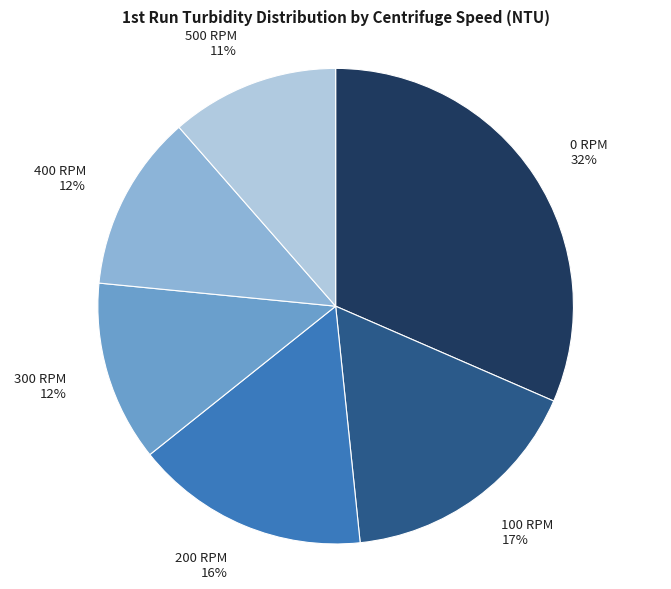

To the nearest percent, what is the average slice percentage?

17%